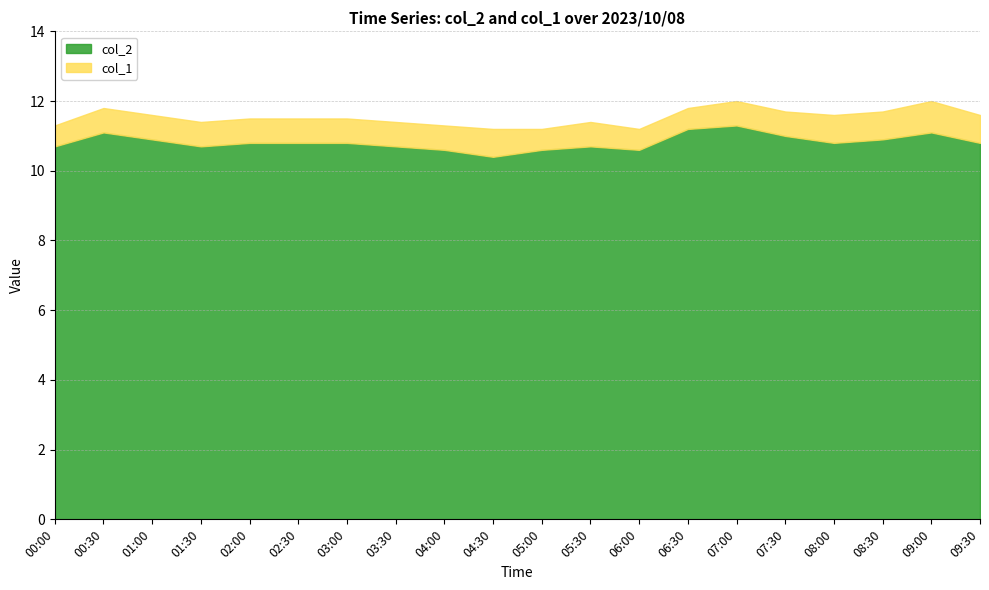

What is the average value of the col_1 series?

0.7